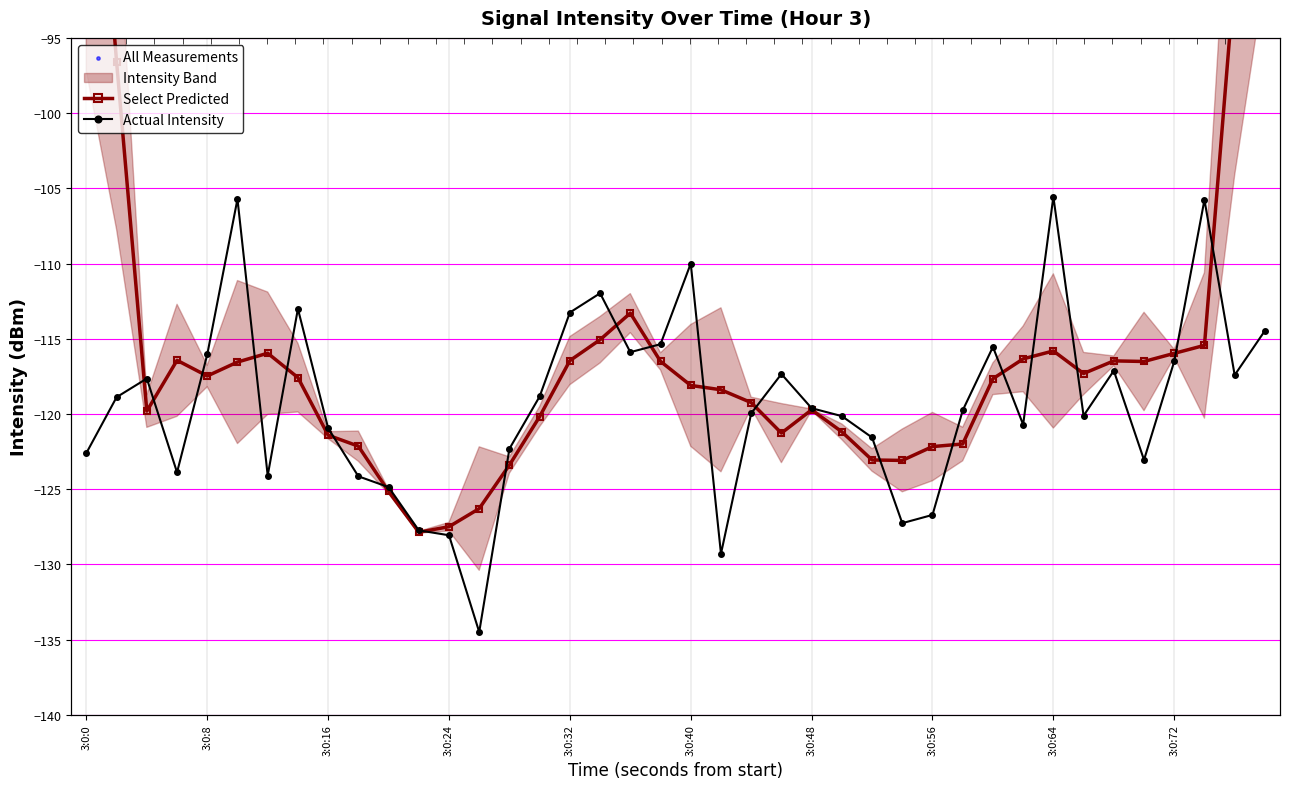

At how many categories does at least one series exceed -132?

40